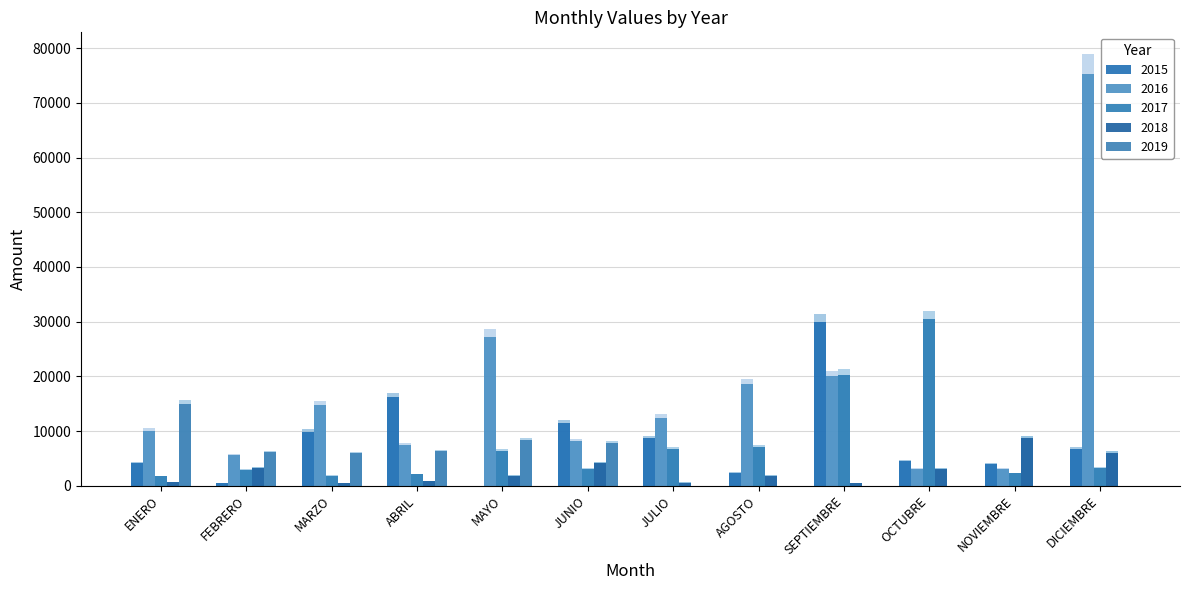

What is the difference between the maximum and second lowest values in the 2018 series?

8639.9